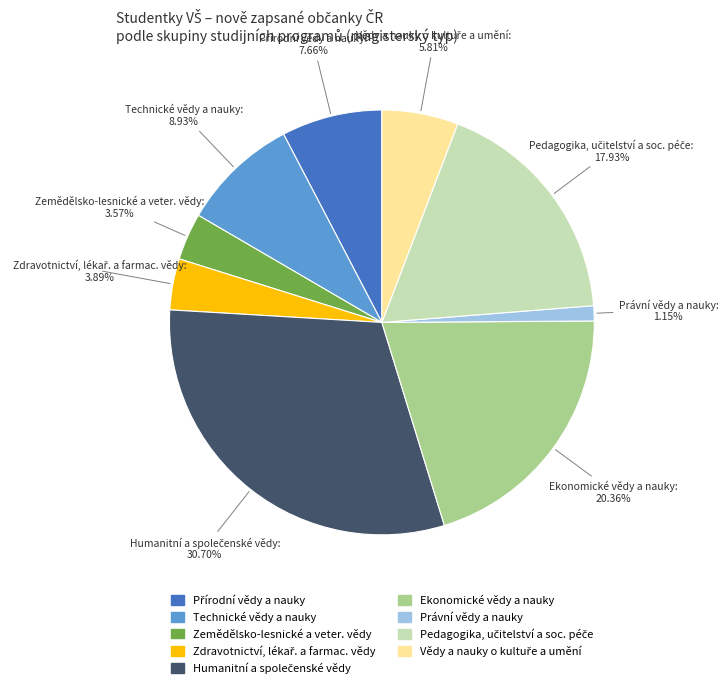

To the nearest percent, what is the difference between the largest and smallest slice percentages?

30%